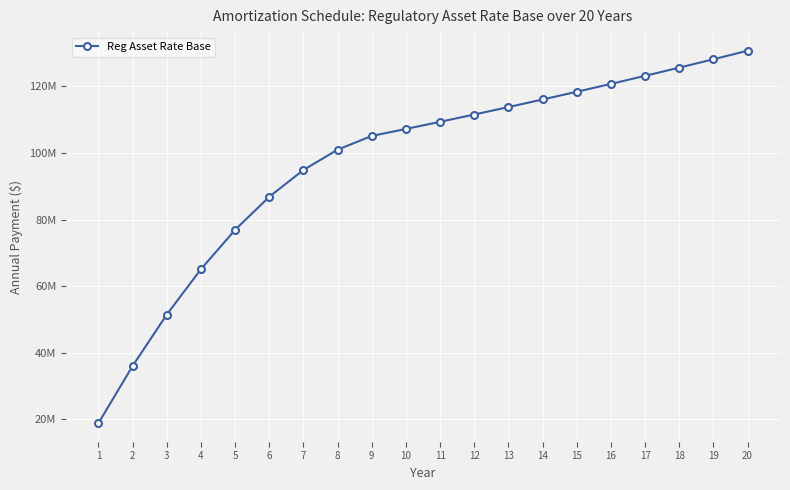

What is the change in value from 6 to 16?

+33886509.7